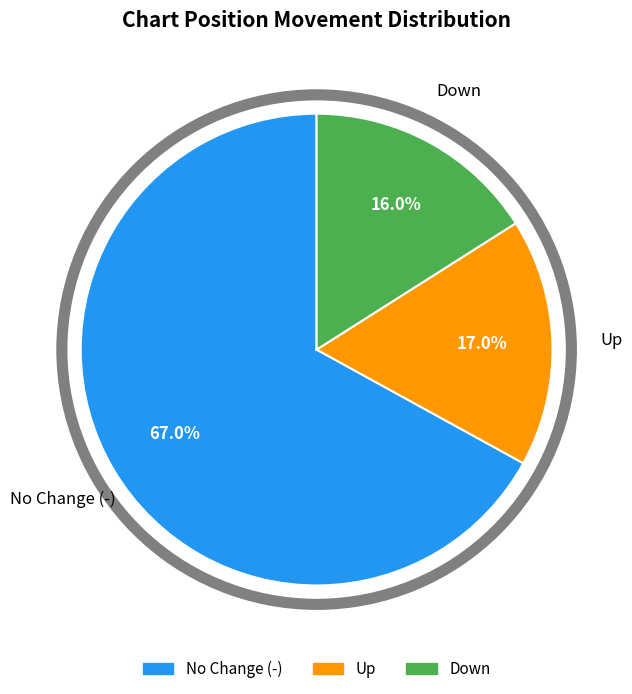

Is there any slice that represents more than half of the pie?

Yes